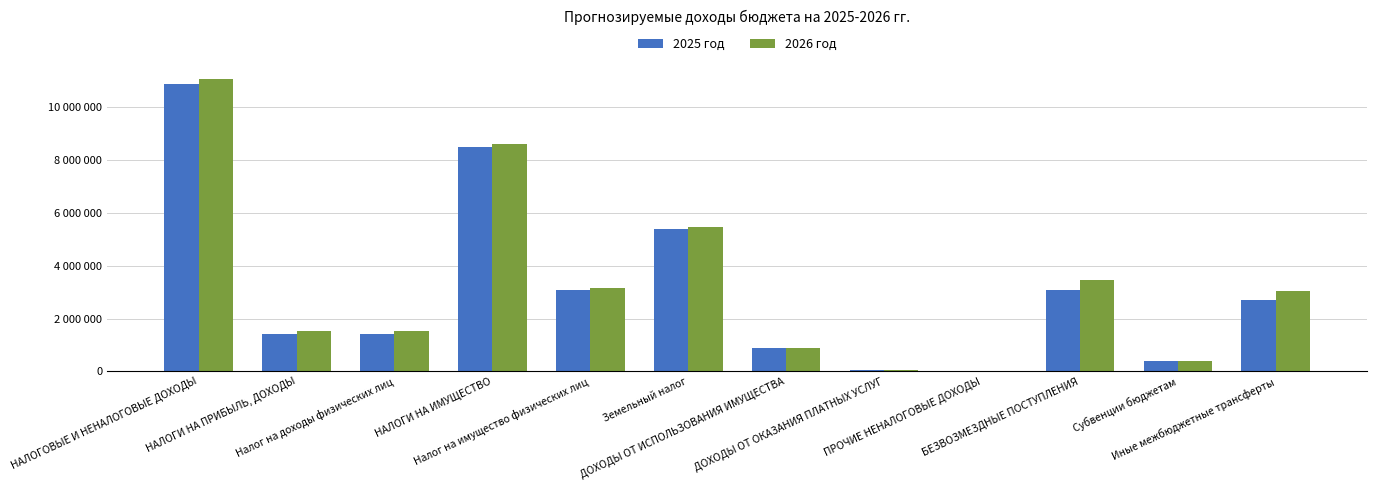

Reading right to left, transcribe all the data shown in this chart.

2025 год: Иные межбюджетные трансферты=2710743.0	Субвенции бюджетам=379512.0	БЕЗВОЗМЕЗДНЫЕ ПОСТУПЛЕНИЯ=3090255.0	ПРОЧИЕ НЕНАЛОГОВЫЕ ДОХОДЫ=0.0	ДОХОДЫ ОТ ОКАЗАНИЯ ПЛАТНЫХ УСЛУГ=43000.0	ДОХОДЫ ОТ ИСПОЛЬЗОВАНИЯ ИМУЩЕСТВА=902830.0	Земельный налог=5400000.0	Налог на имущество физических лиц=3100000.0	НАЛОГИ НА ИМУЩЕСТВО=8500000.0	Налог на доходы физических лиц=1421576.0	НАЛОГИ НА ПРИБЫЛЬ, ДОХОДЫ=1421576.0	НАЛОГОВЫЕ И НЕНАЛОГОВЫЕ ДОХОДЫ=10867406.0
2026 год: Иные межбюджетные трансферты=3031414.0	Субвенции бюджетам=414627.0	БЕЗВОЗМЕЗДНЫЕ ПОСТУПЛЕНИЯ=3446041.0	ПРОЧИЕ НЕНАЛОГОВЫЕ ДОХОДЫ=0.0	ДОХОДЫ ОТ ОКАЗАНИЯ ПЛАТНЫХ УСЛУГ=43000.0	ДОХОДЫ ОТ ИСПОЛЬЗОВАНИЯ ИМУЩЕСТВА=902830.0	Земельный налог=5450000.0	Налог на имущество физических лиц=3150000.0	НАЛОГИ НА ИМУЩЕСТВО=8600000.0	Налог на доходы физических лиц=1535303.0	НАЛОГИ НА ПРИБЫЛЬ, ДОХОДЫ=1535303.0	НАЛОГОВЫЕ И НЕНАЛОГОВЫЕ ДОХОДЫ=11081133.0